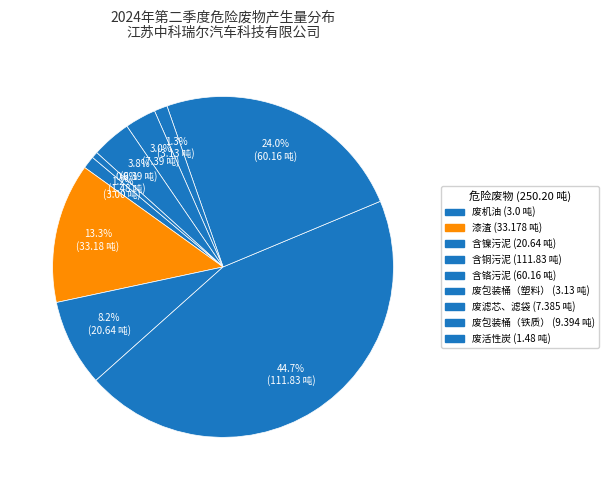

To the nearest percent, what is the difference between the largest and smallest slice percentages?

44%